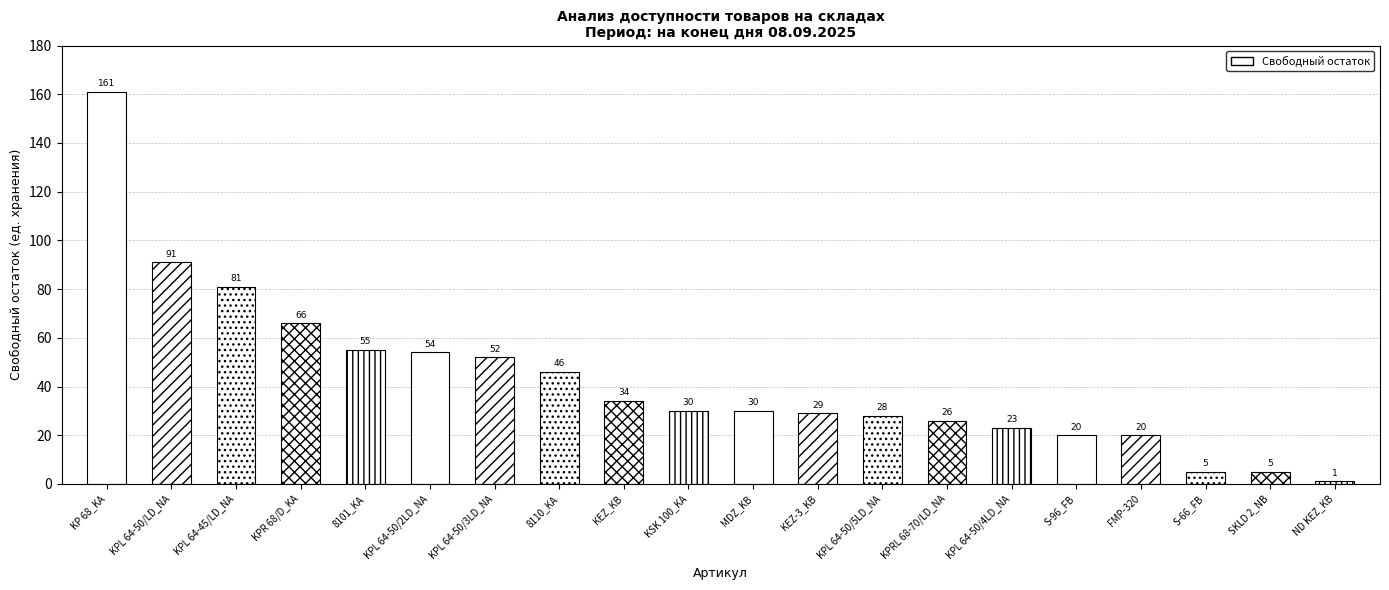

Where is the data nearest to the value 81?

KPL 64-45/LD_NA